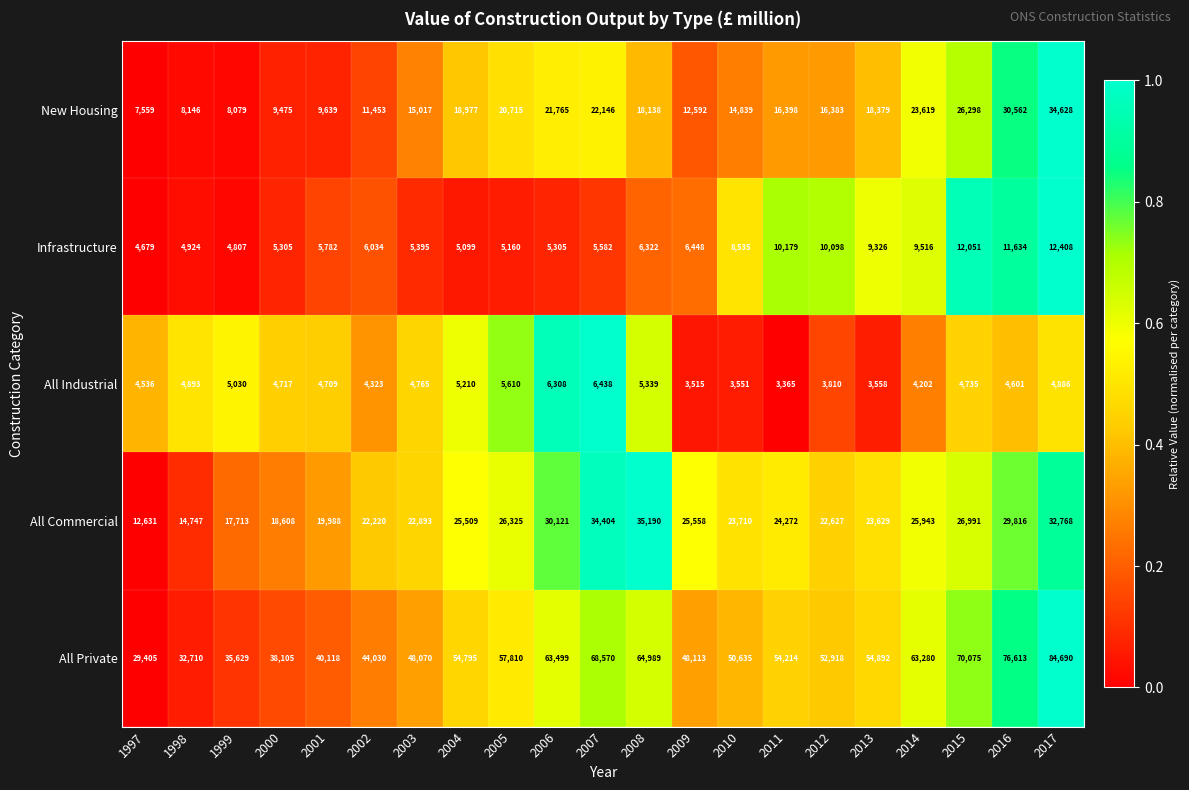

The All Industrial series shows 4886 at 2017. True or false?

True